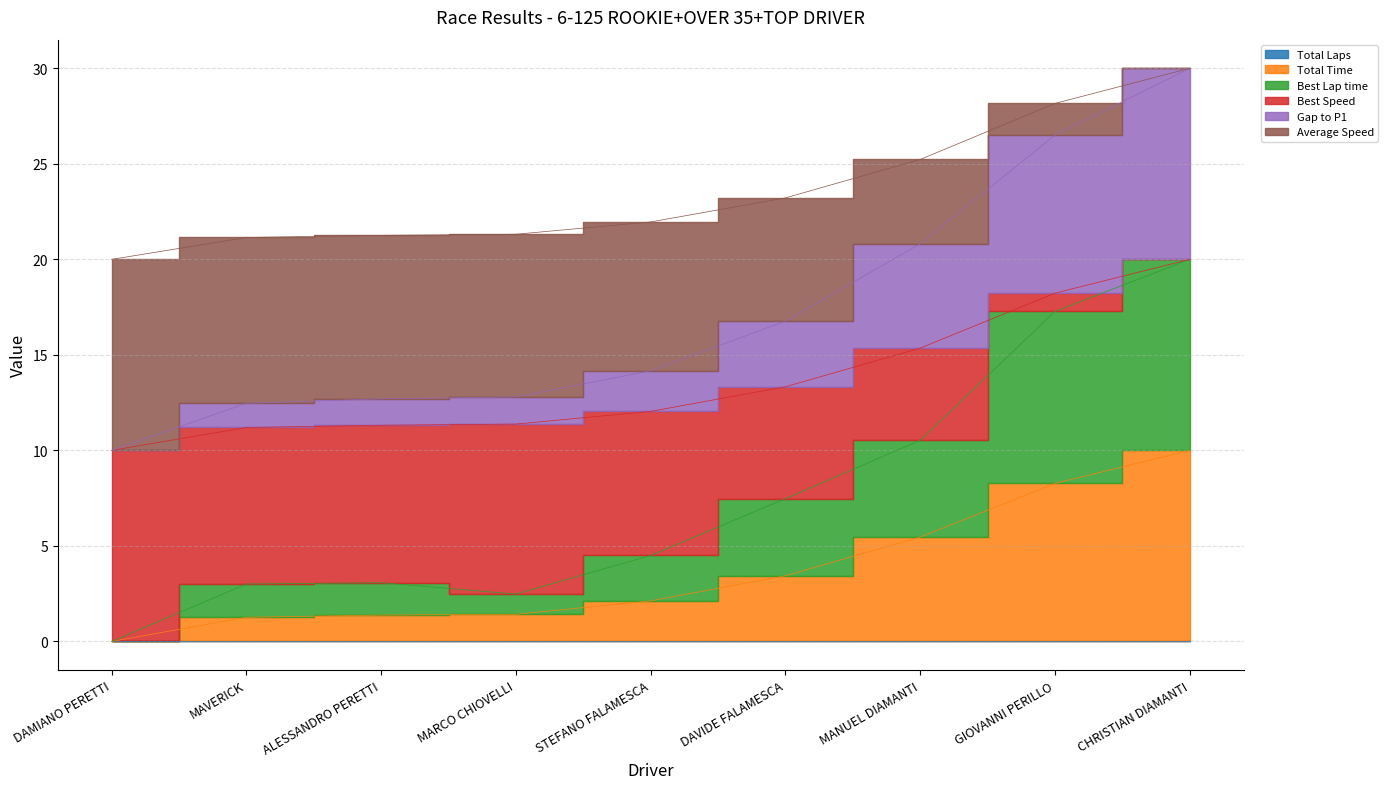

At how many categories does at least one series exceed 26?

2